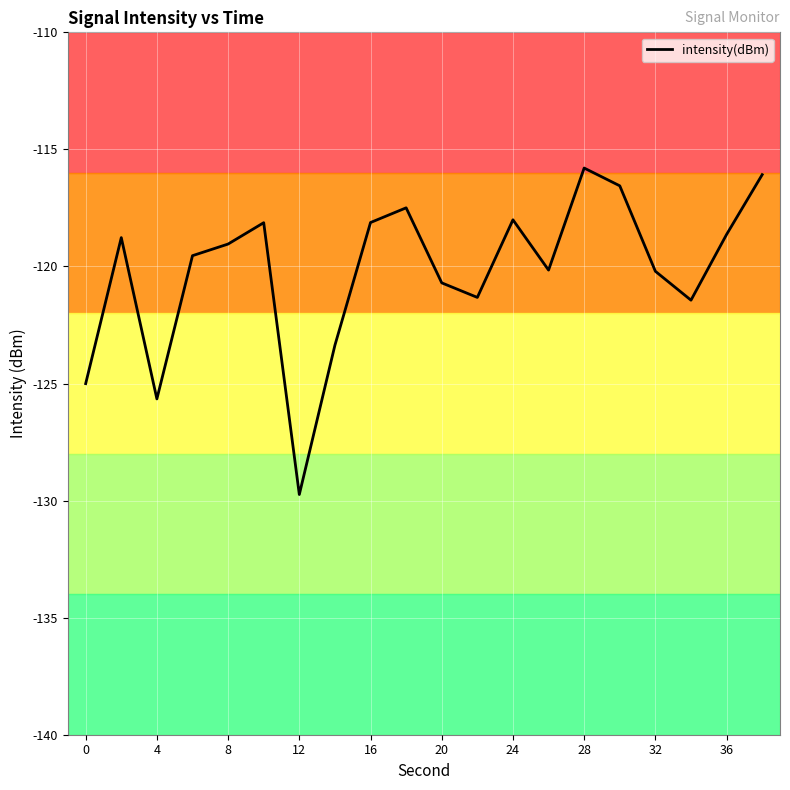

Does the chart display data point markers on the line(s)?

No